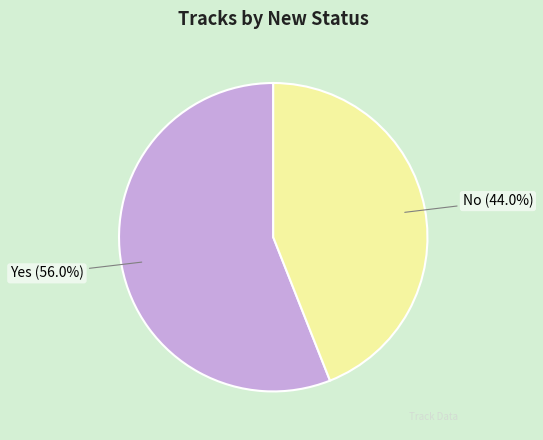

Does No account for over 50% of the chart?

No